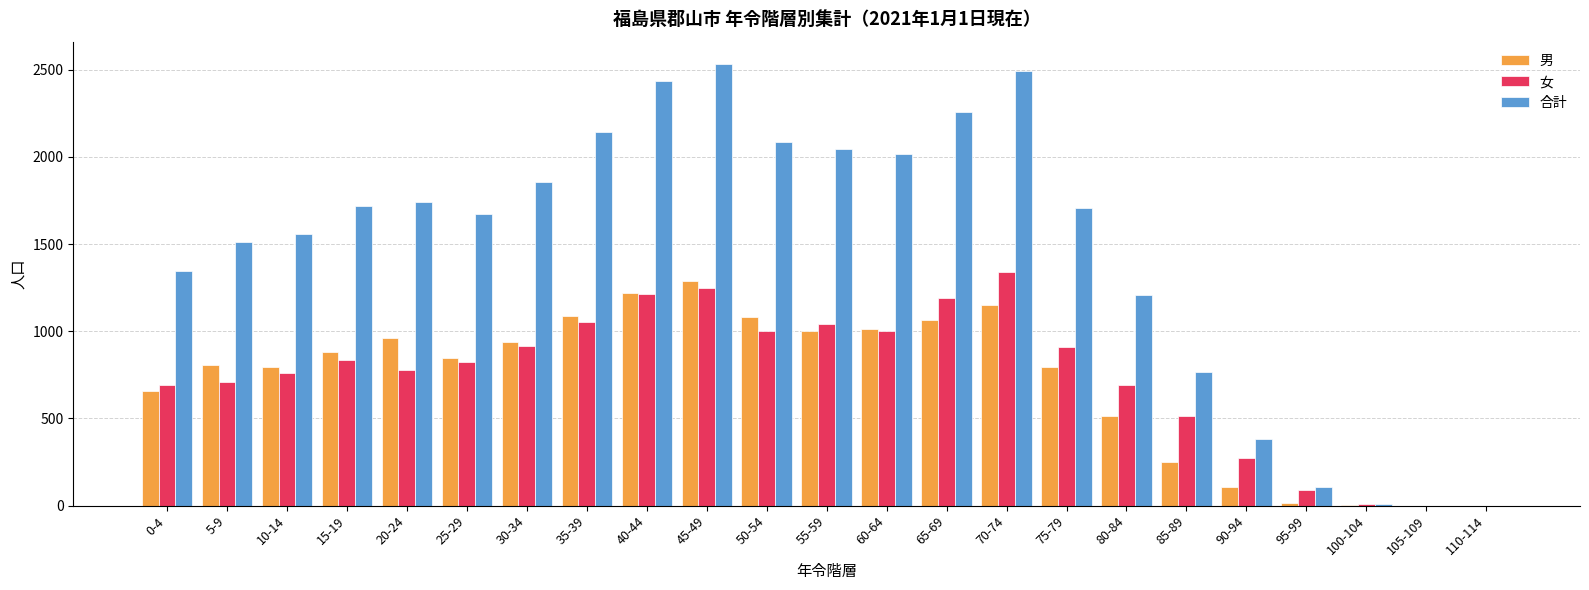

Which series has the largest total across all categories?

合計